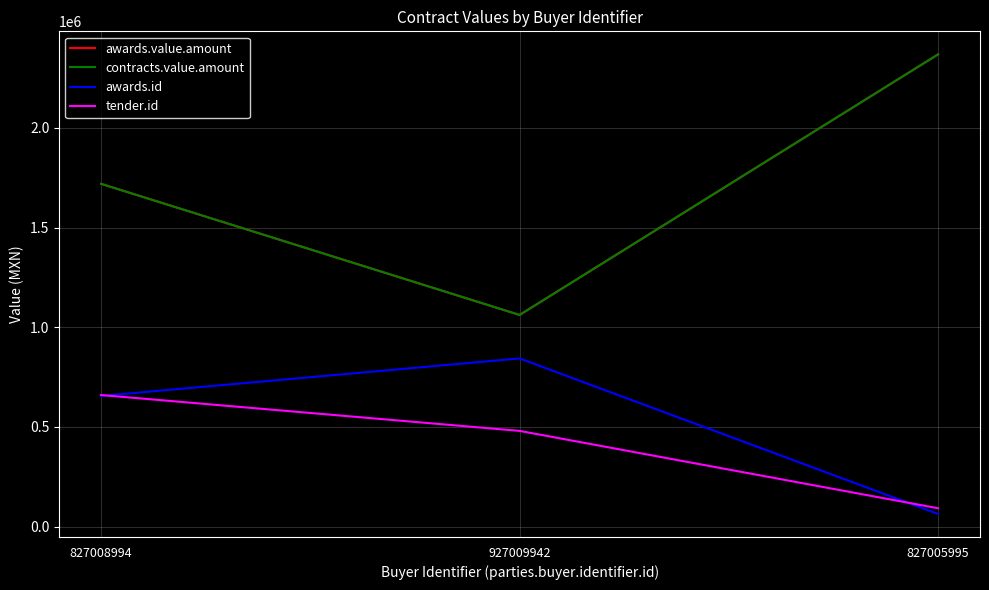

Is this an area chart (filled region under the line)?

No